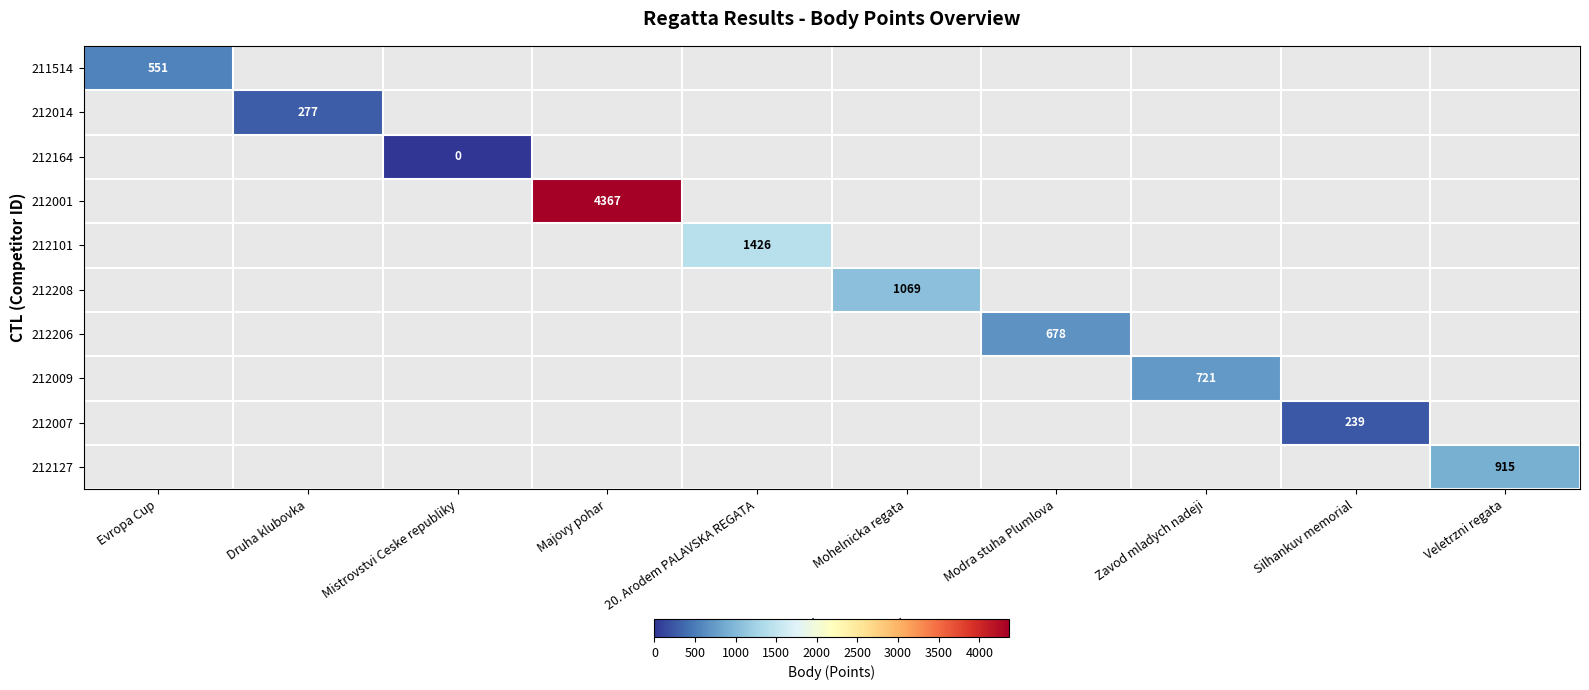

Is it true that 212007 equals 239 at Silhankuv memorial?

True